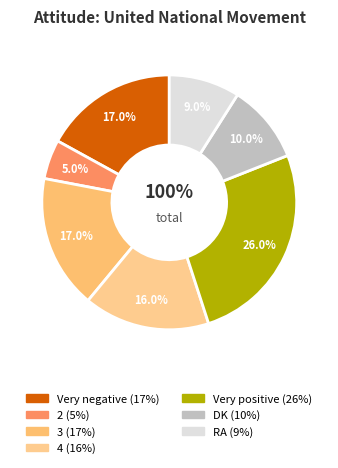

The DK slice represents 1% of the pie. True or false?

False